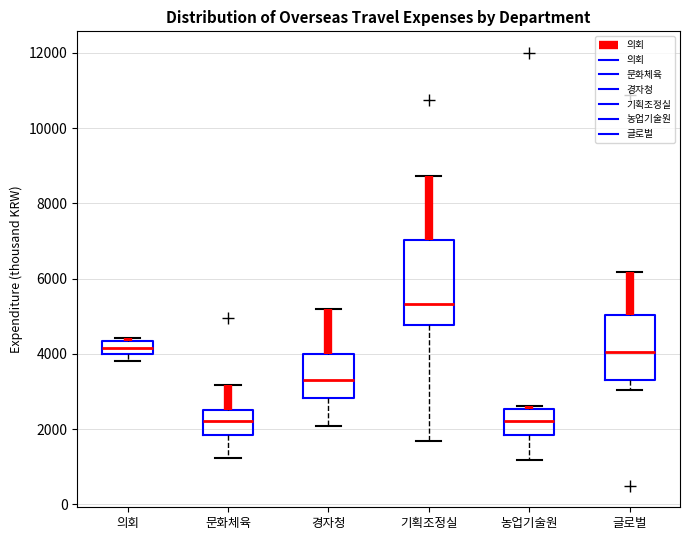

Which box's median line is the highest?

기획조정실